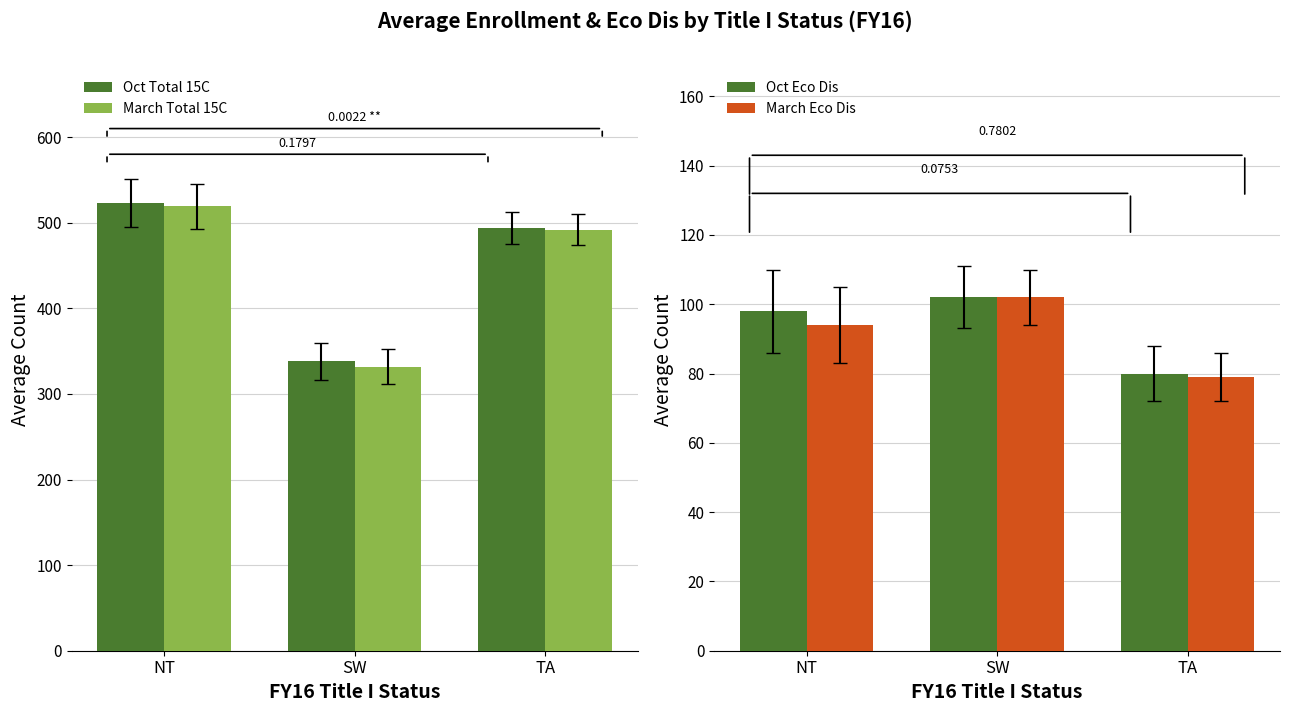

What is the total value across all series at NT?

1234